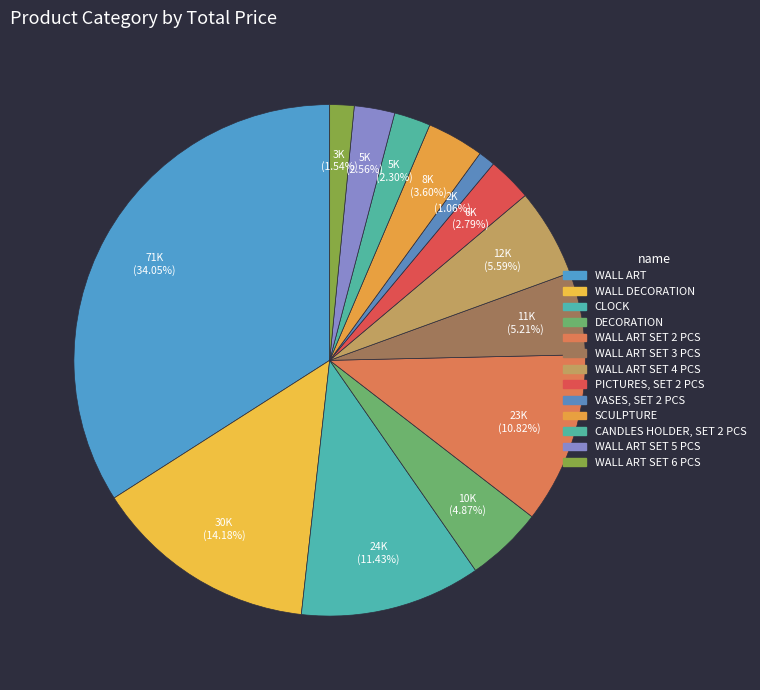

Count the number of slices in the pie.

13